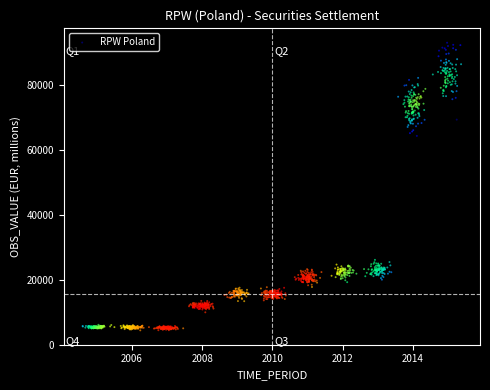

What is the range of Y values (max minus min)?

88639.9